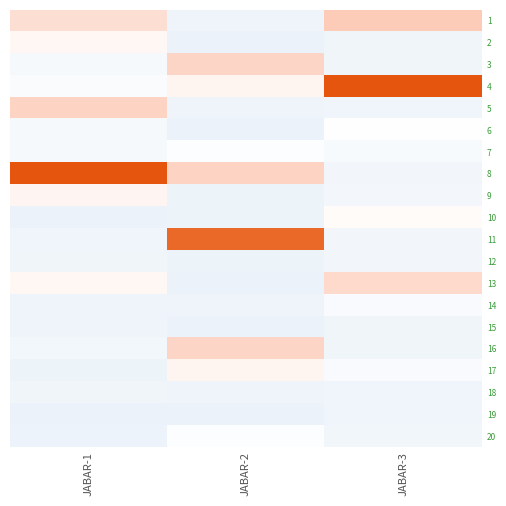

Count the number of data series in this chart.

20